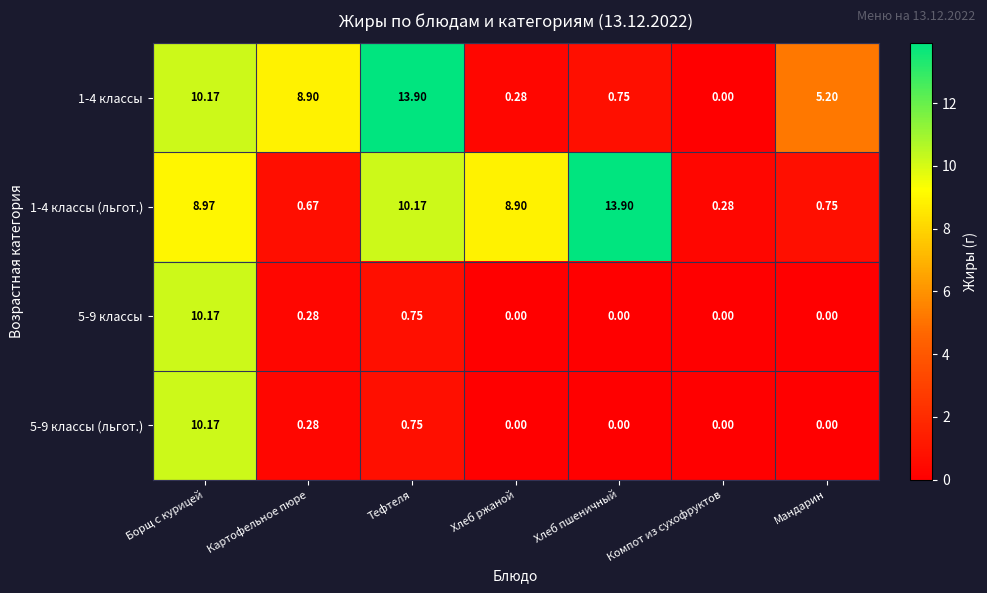

What is the spread (max minus min) of values at Картофельное пюре?

8.6